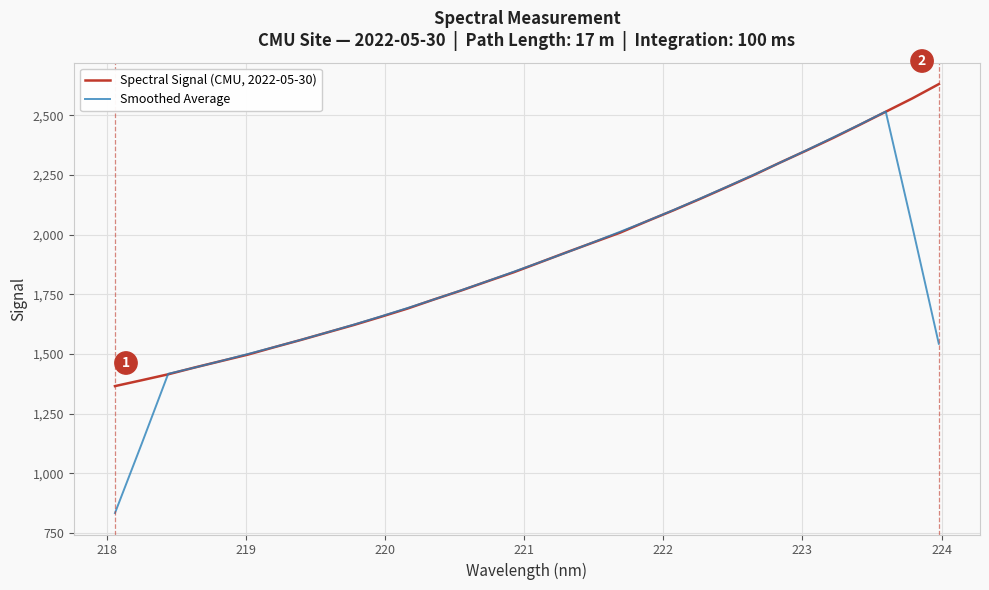

What is the minimum value for Smoothed Average?

834.3